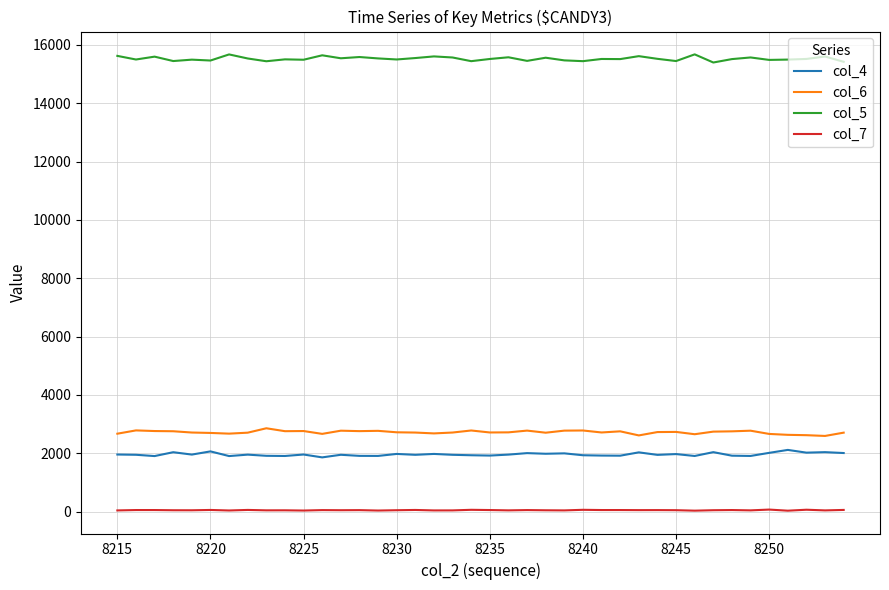

What is the average value of the col_5 series?

15527